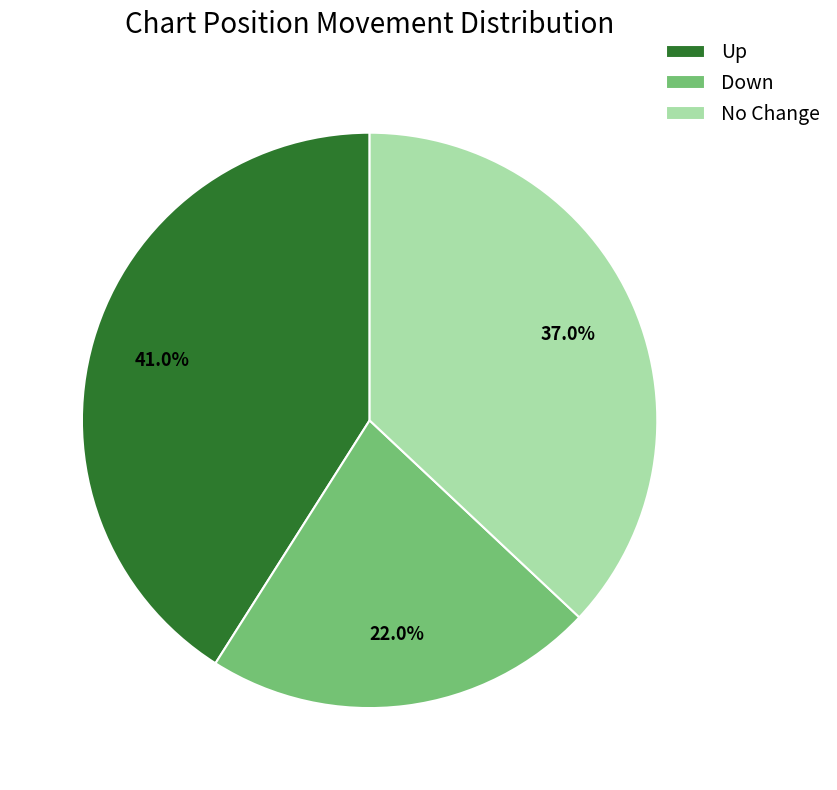

Rank the categories by value from highest to lowest.

Up, No Change, Down